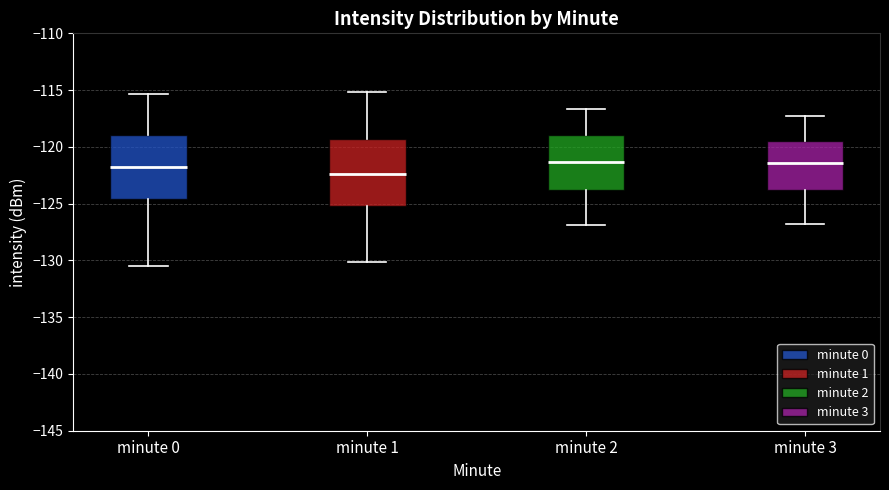

Reading left to right, read every box against the y-axis: the position of its median line, the range the box covers, and the ends of its whiskers. The values are not printed on the chart, so give them approximately, as read against the axis.

minute 0: median -121.5, box -124.5 to -119.0, whiskers -130.5 to -115.5
minute 1: median -122.5, box -125.0 to -119.5, whiskers -130.0 to -115.0
minute 2: median -121.5, box -124.0 to -119.0, whiskers -127.0 to -116.5
minute 3: median -121.5, box -124.0 to -119.5, whiskers -127.0 to -117.5